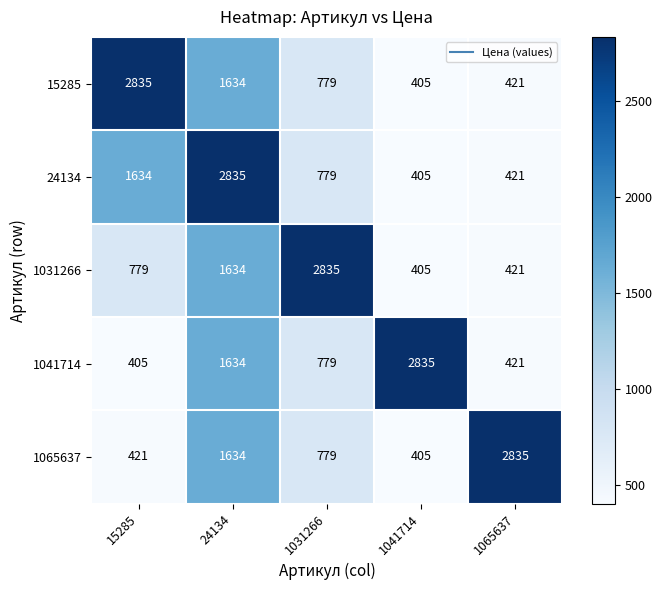

The 24134 series shows 1634 at 15285. True or false?

True